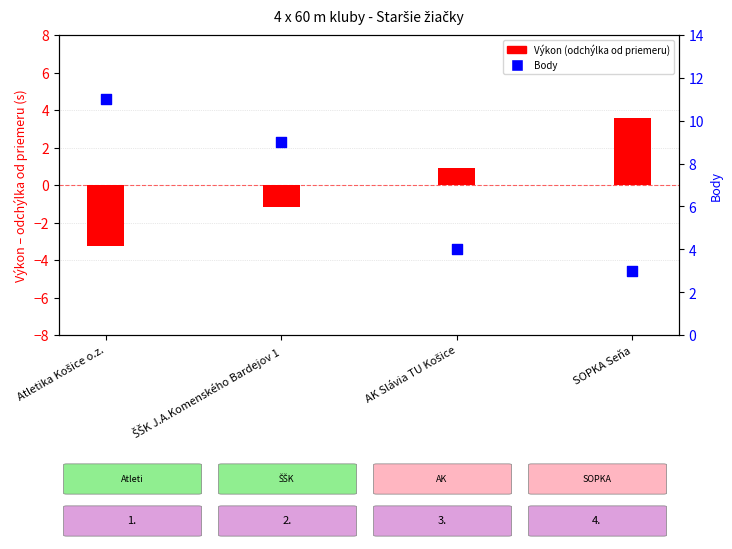

Which series has the largest Y range (max minus min)?

Body